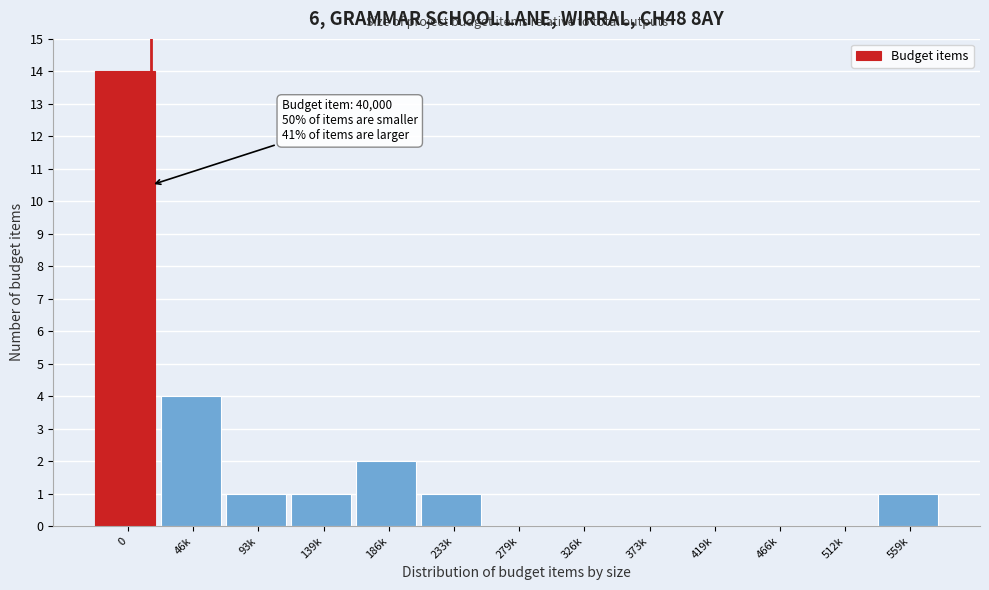

Reading left to right, what are all the values shown in this chart?

0=14	46k=4	93k=1	139k=1	186k=2	233k=1	279k=0	326k=0	373k=0	419k=0	466k=0	512k=0	559k=1